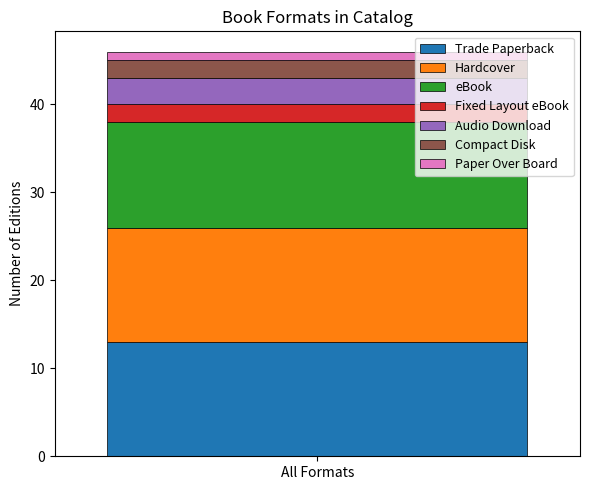

What value does the Trade Paperback series have at All Formats?

13